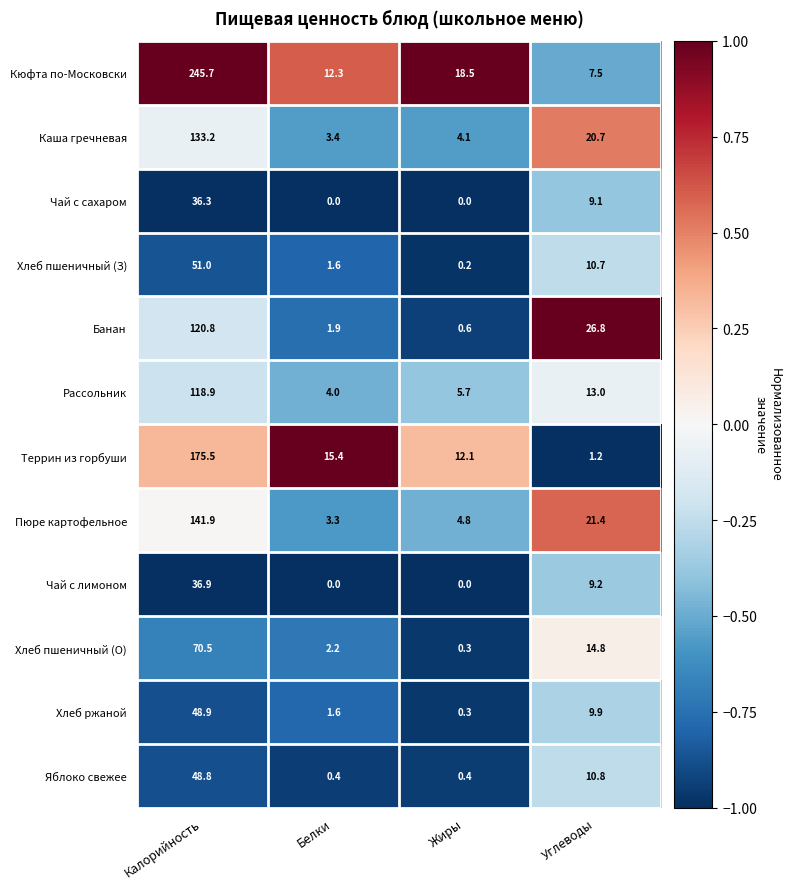

At which label does Хлеб пшеничный (З) reach its minimum?

Жиры